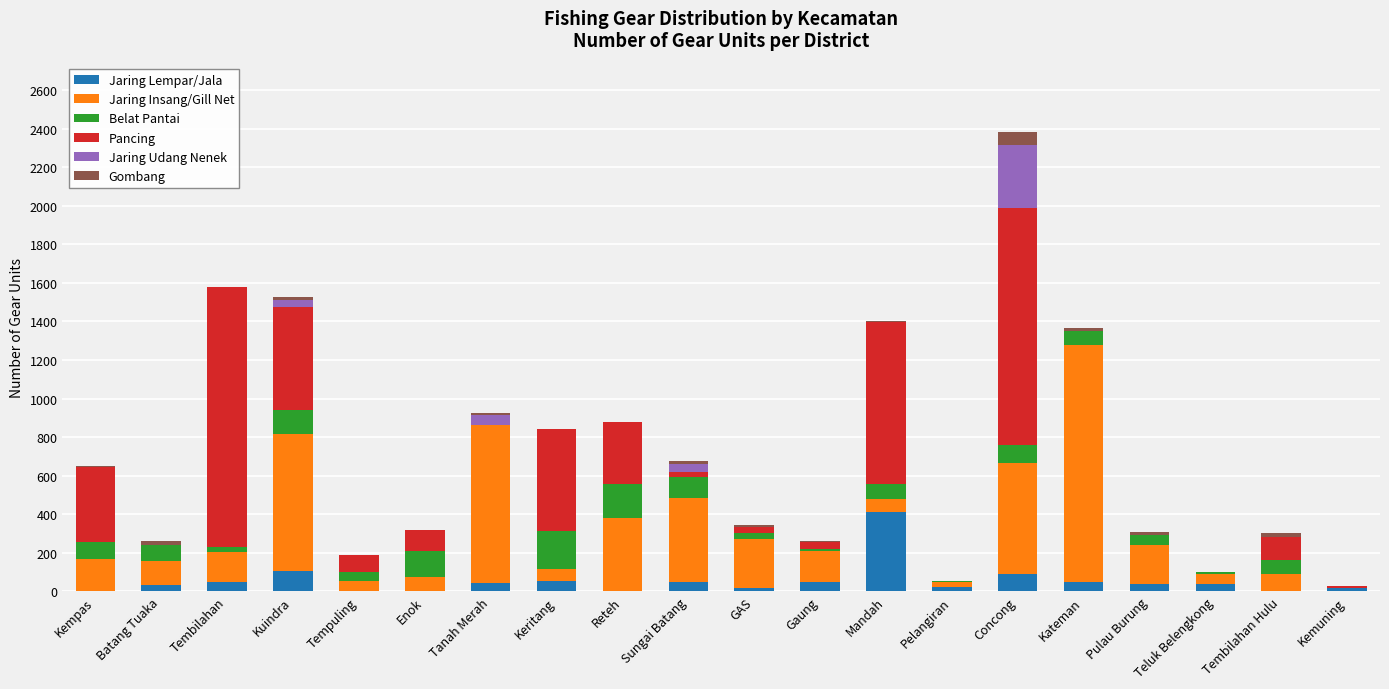

What are all the series names shown in the legend?

Jaring Lempar/Jala, Jaring Insang/Gill Net, Belat Pantai, Pancing, Jaring Udang Nenek, Gombang